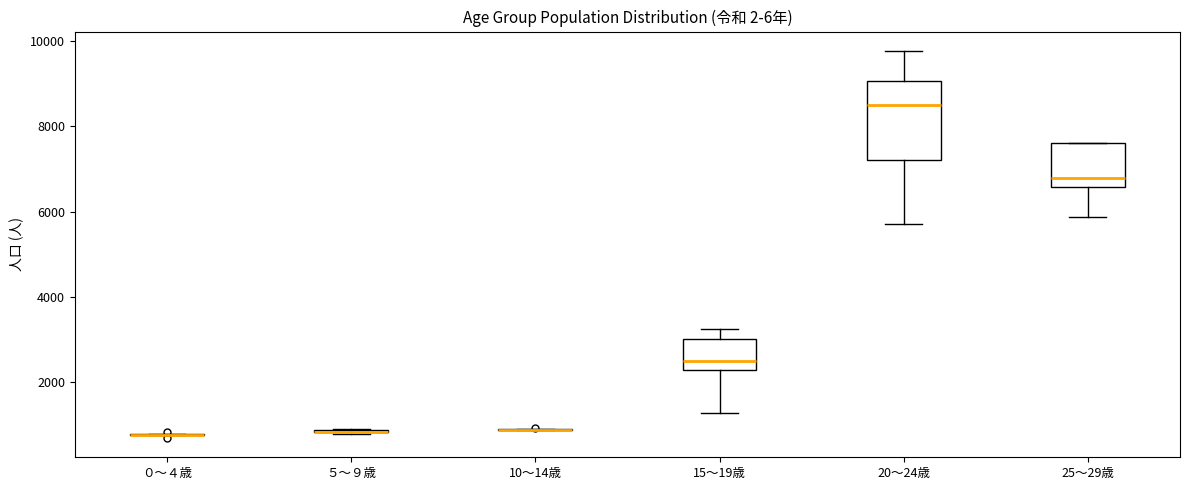

Where does the lower whisker of the box for 25～29歳 end on the y-axis? The values are not printed on the chart, so give them approximately, as read against the axis.

5800